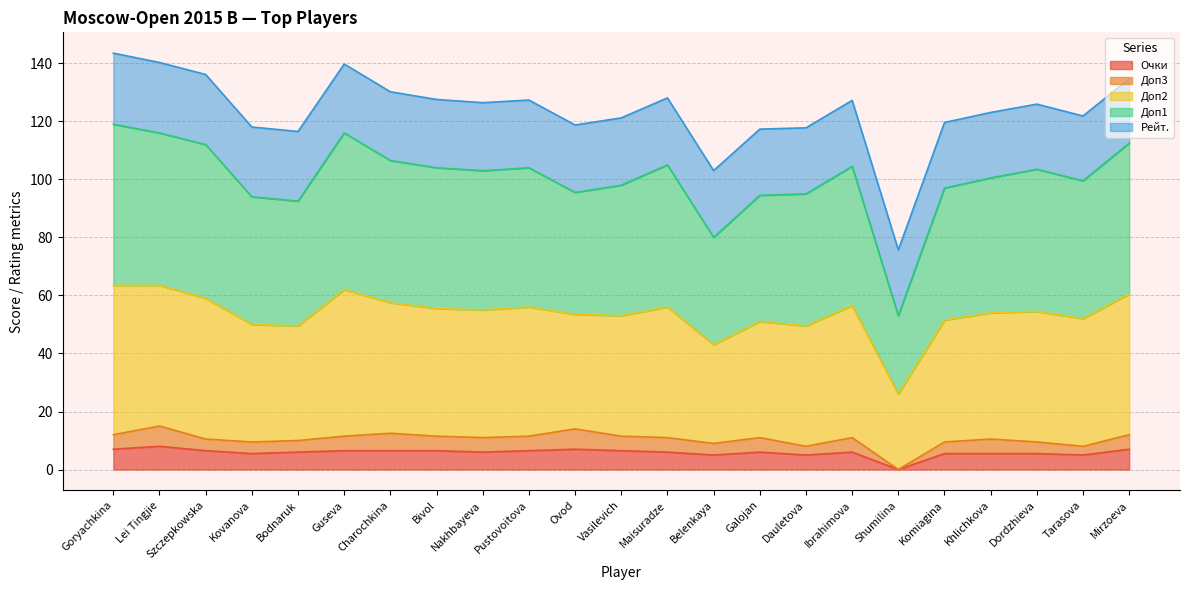

Count the number of categories in the chart.

23